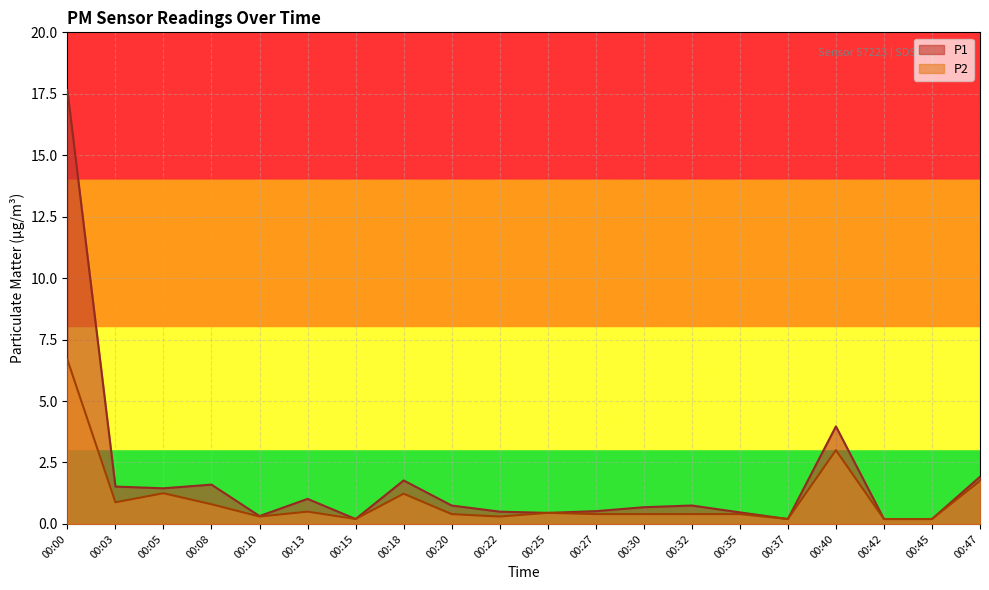

What are all the series names shown in the legend?

P1, P2